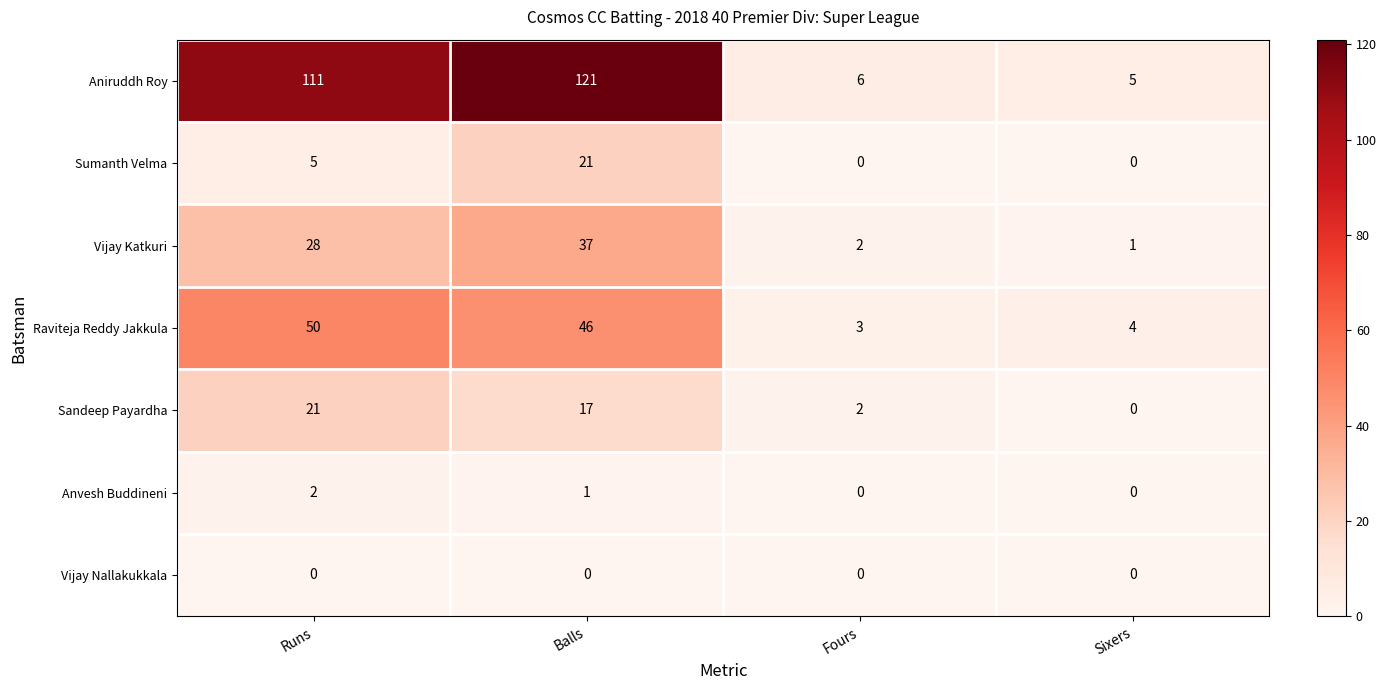

Where does the Sandeep Payardha series first go above 17?

Runs